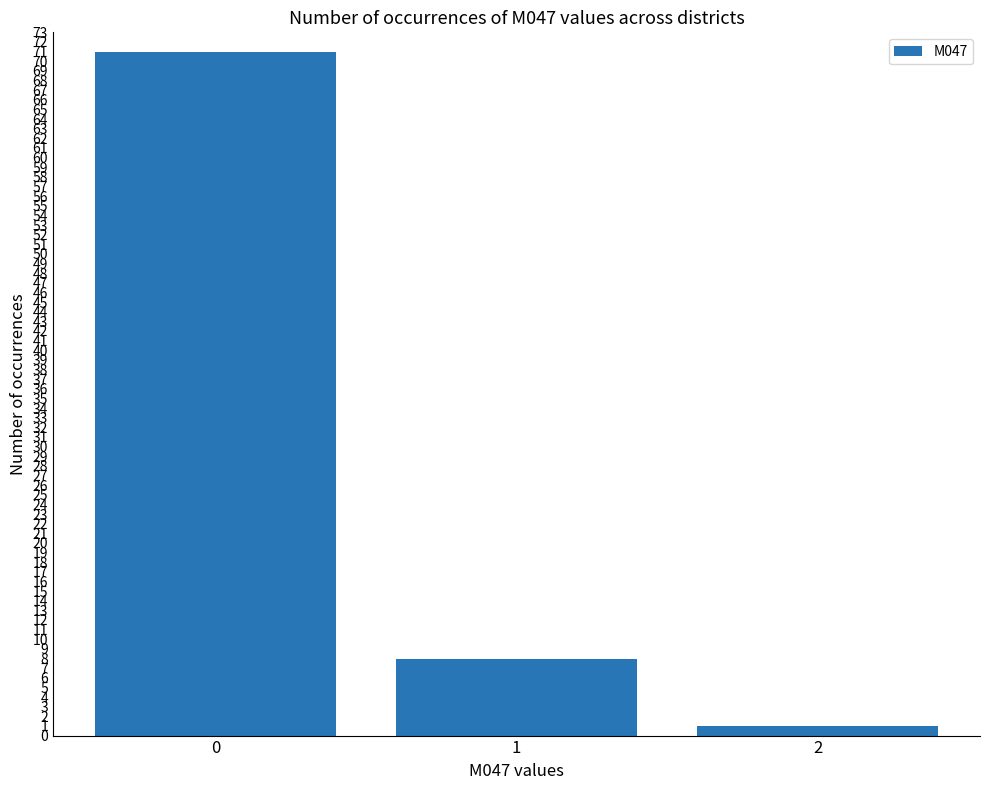

Count the number of categories in the chart.

3